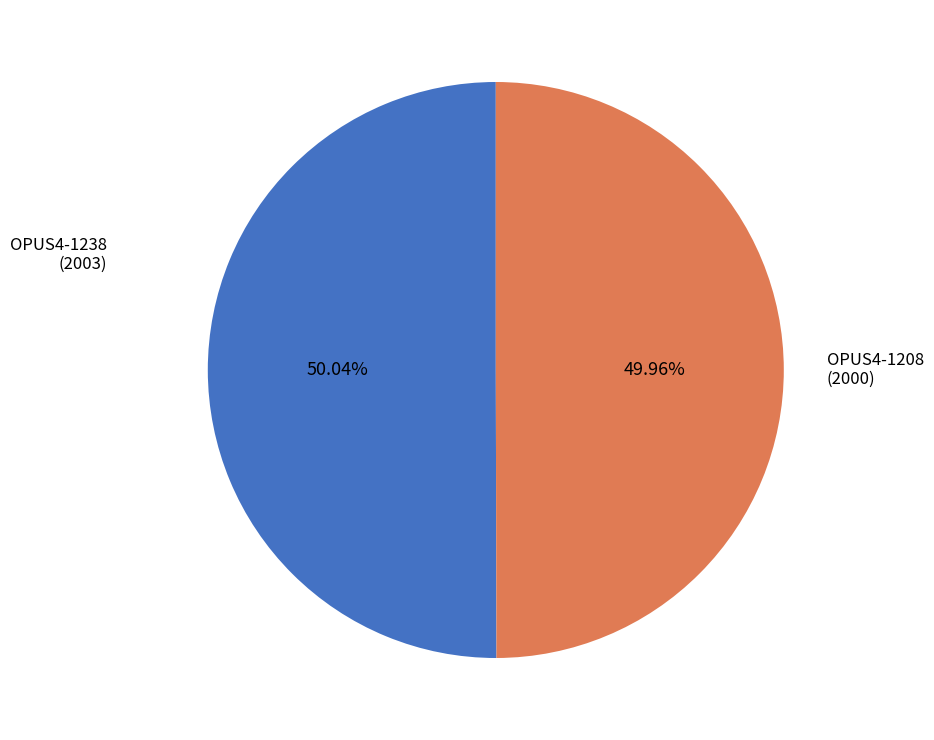

Does any single category account for the majority?

Yes